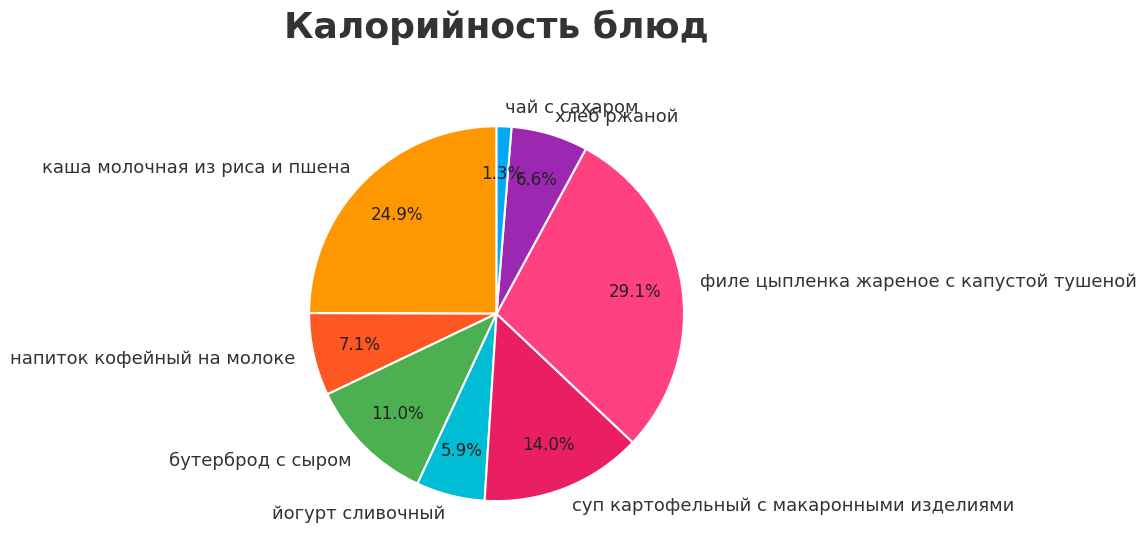

Which slice is the largest?

филе цыпленка жареное с капустой тушеной